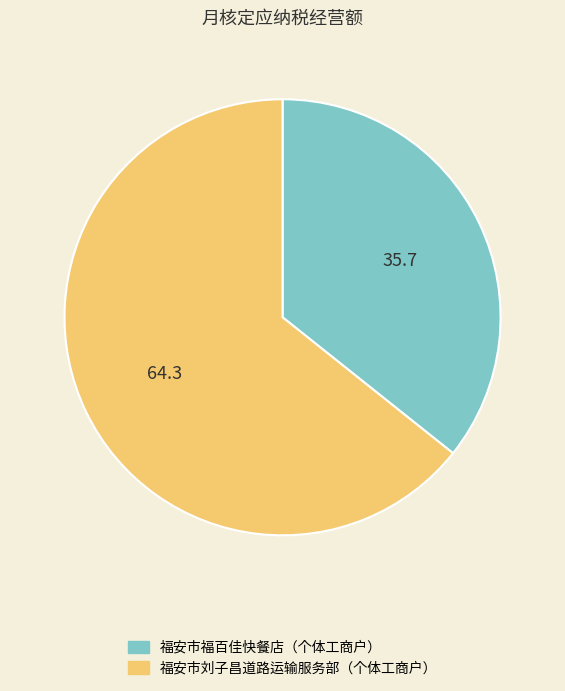

Does 福安市福百佳快餐店（个体工商户） account for over 50% of the chart?

No